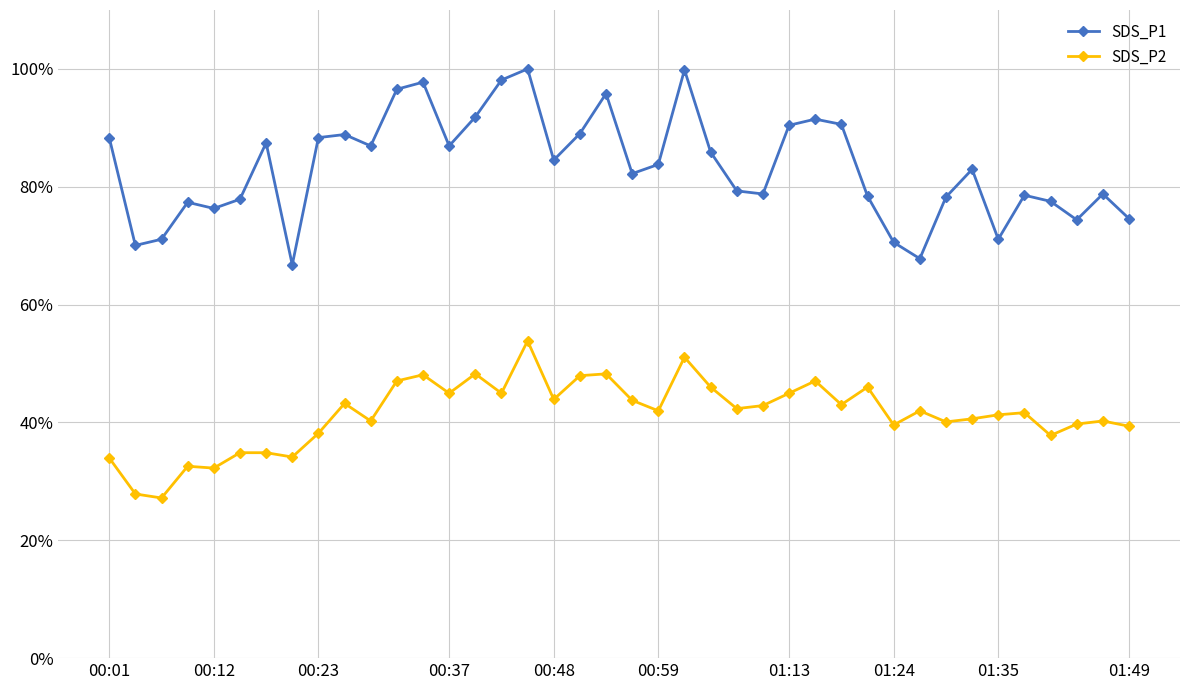

True or false: SDS_P2 and SDS_P1 intersect in this chart.

False